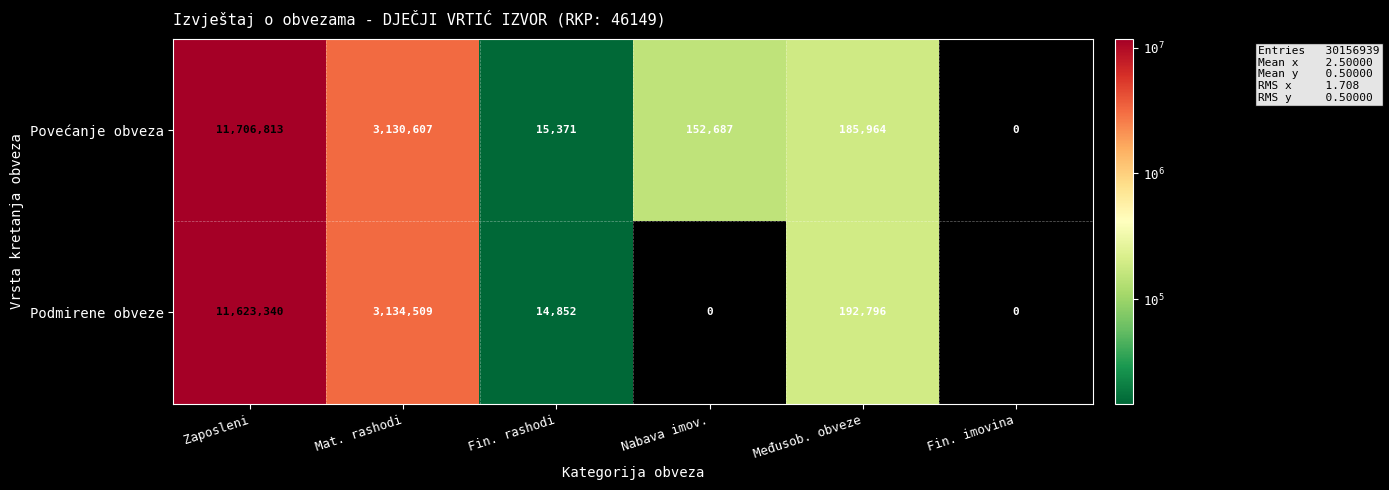

What is the total value across all series at Mat. rashodi?

6265116